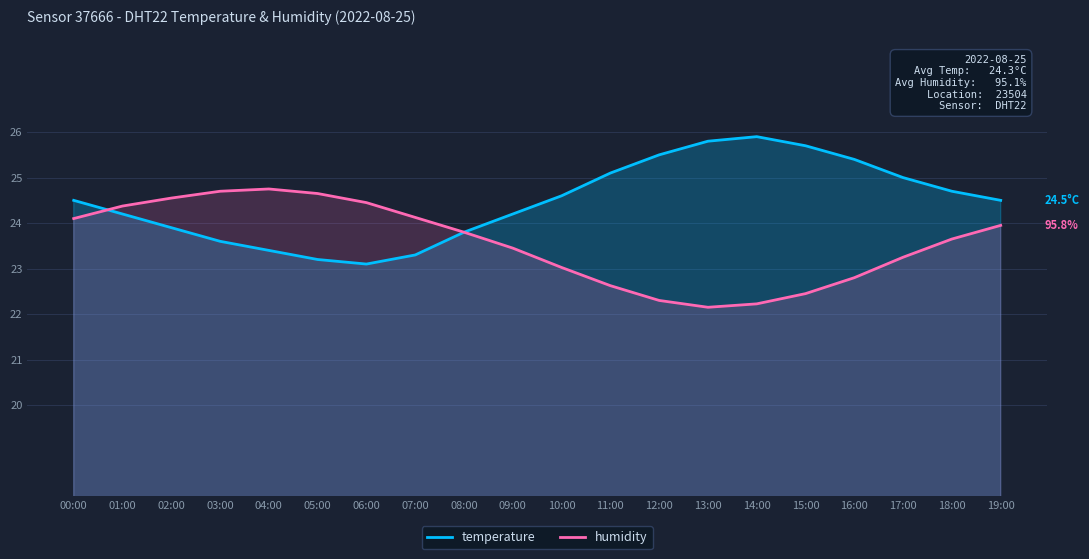

Which series has the largest total across all categories?

temperature